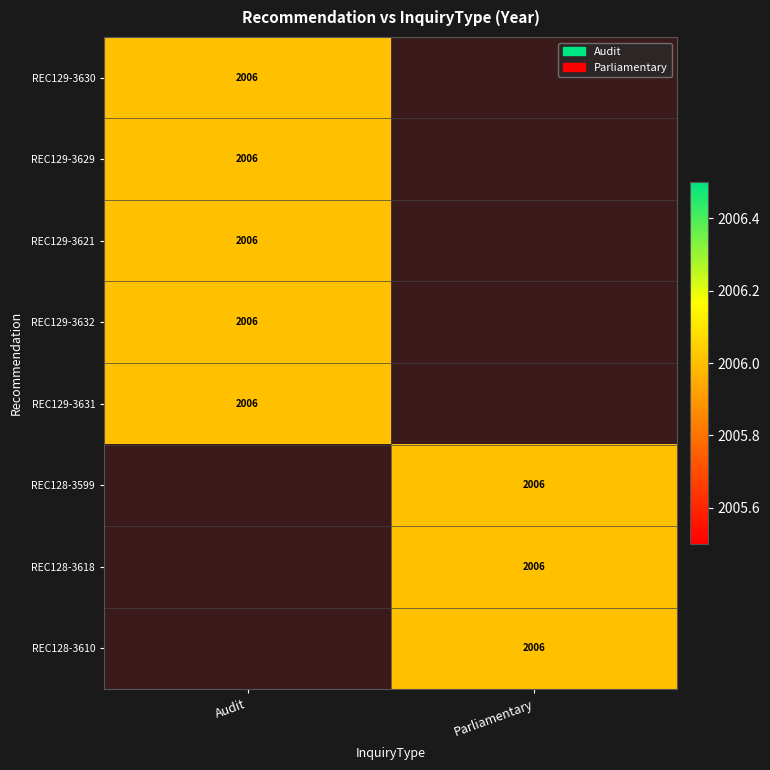

Between REC128-3599 and REC129-3621, which is larger?

REC129-3621